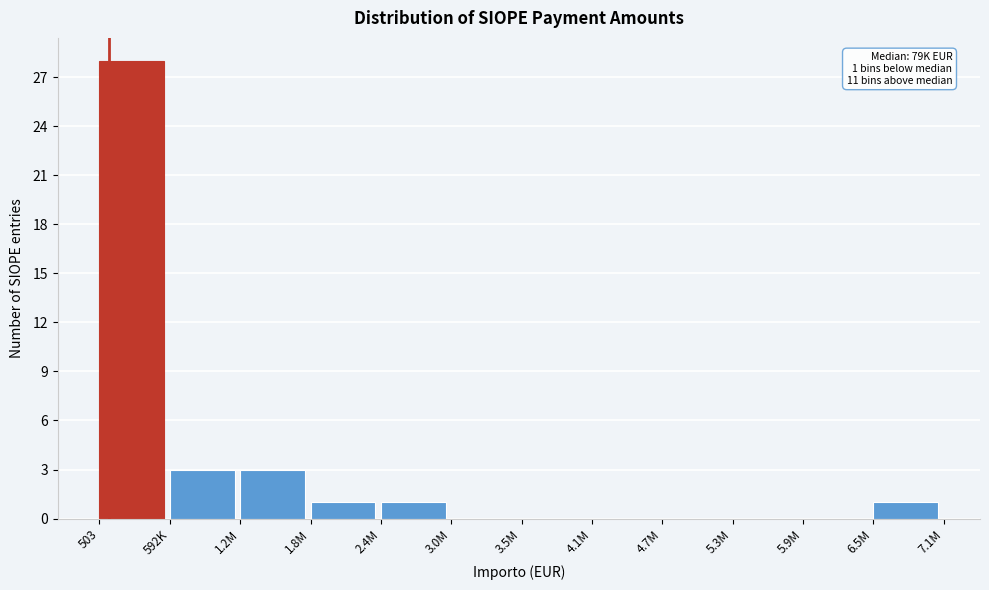

Reading left to right, list all the values displayed in this chart.

503=28	592K=3	1.2M=3	1.8M=1	2.4M=1	3.0M=0	3.5M=0	4.1M=0	4.7M=0	5.3M=0	5.9M=0	6.5M=1